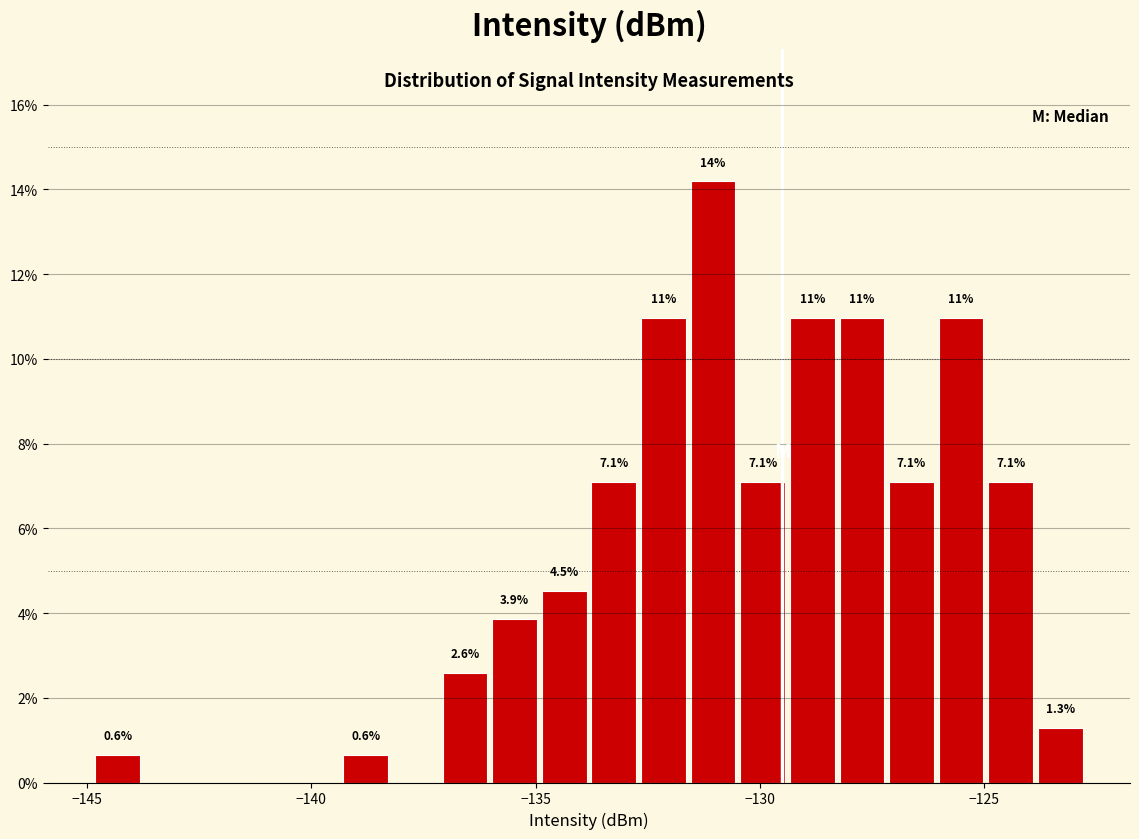

Around what value on the x-axis is the tallest bar? Give the approximate position of its centre, as read against the axis.

-131.0